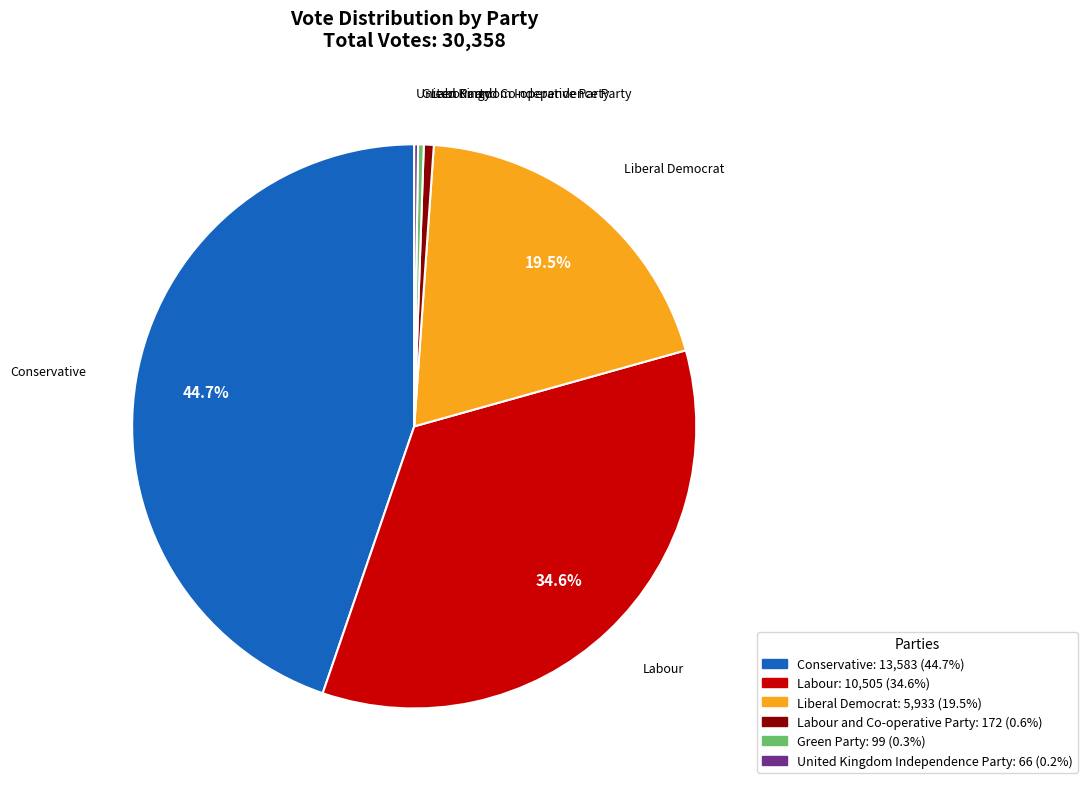

Do Labour and Co-operative Party and Liberal Democrat together represent more than half of the pie?

No